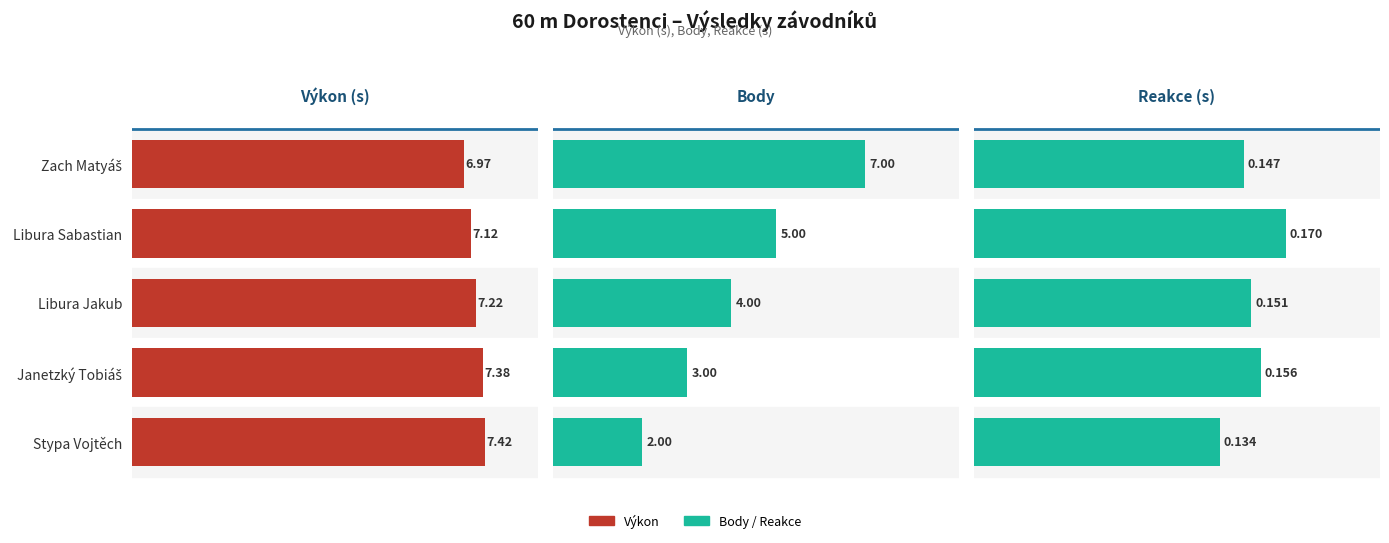

Reading right to left, transcribe all the data shown in this chart.

Výkon: 7.4	7.4	7.2	7.1	7.0
Body: 2.0	3.0	4.0	5.0	7.0
Reakce: 0.1	0.2	0.2	0.2	0.1